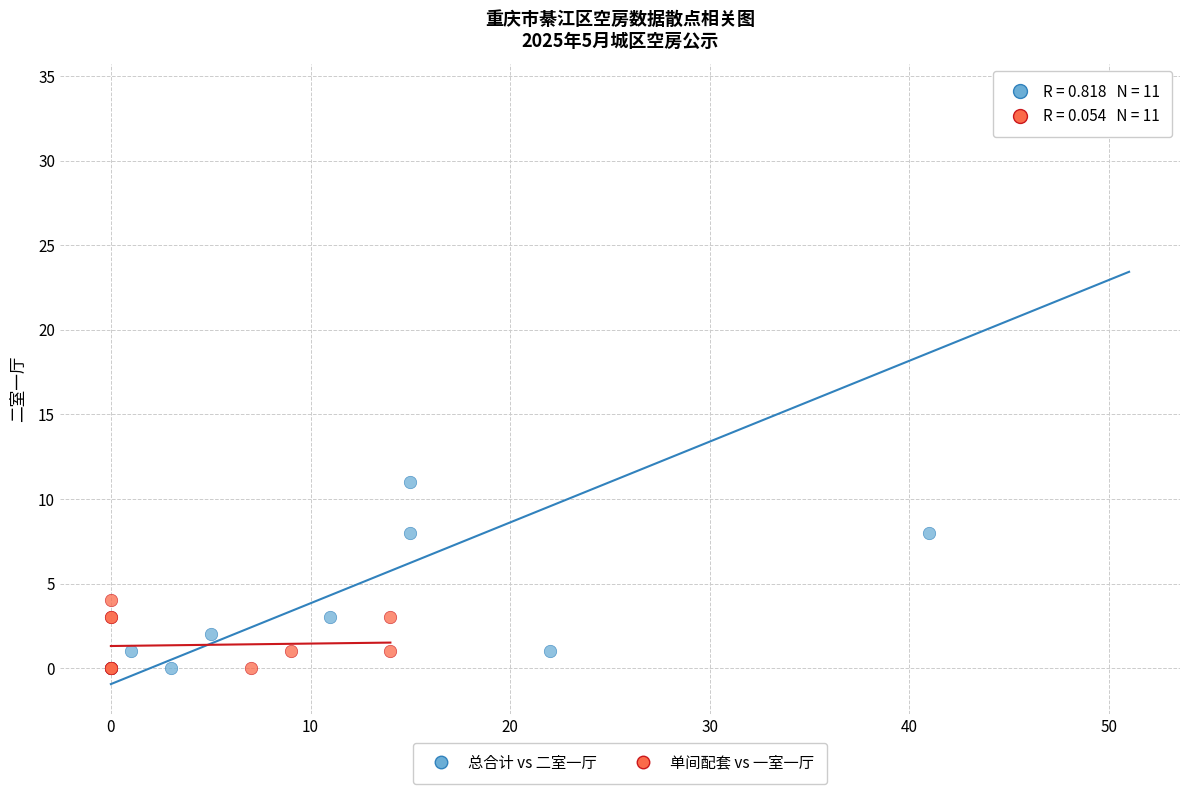

Which series reaches the maximum Y coordinate?

总合计 vs 二室一厅